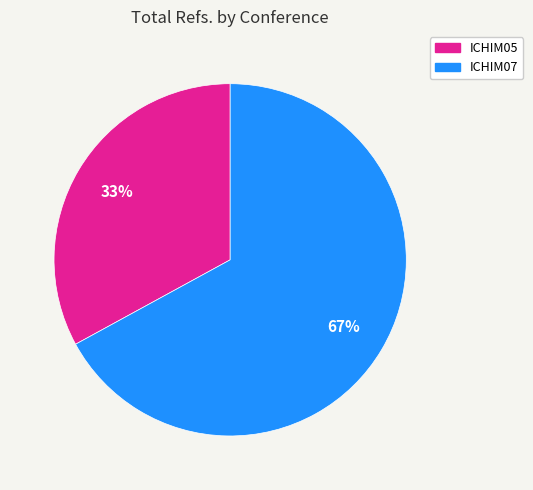

How many slices are in this pie chart?

2